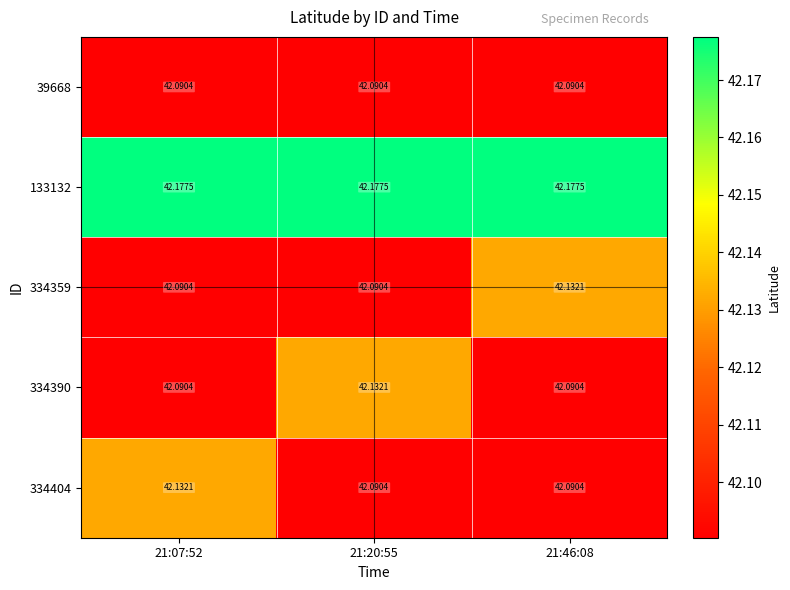

What is the difference between the highest and lowest values at 21:20:55?

0.1